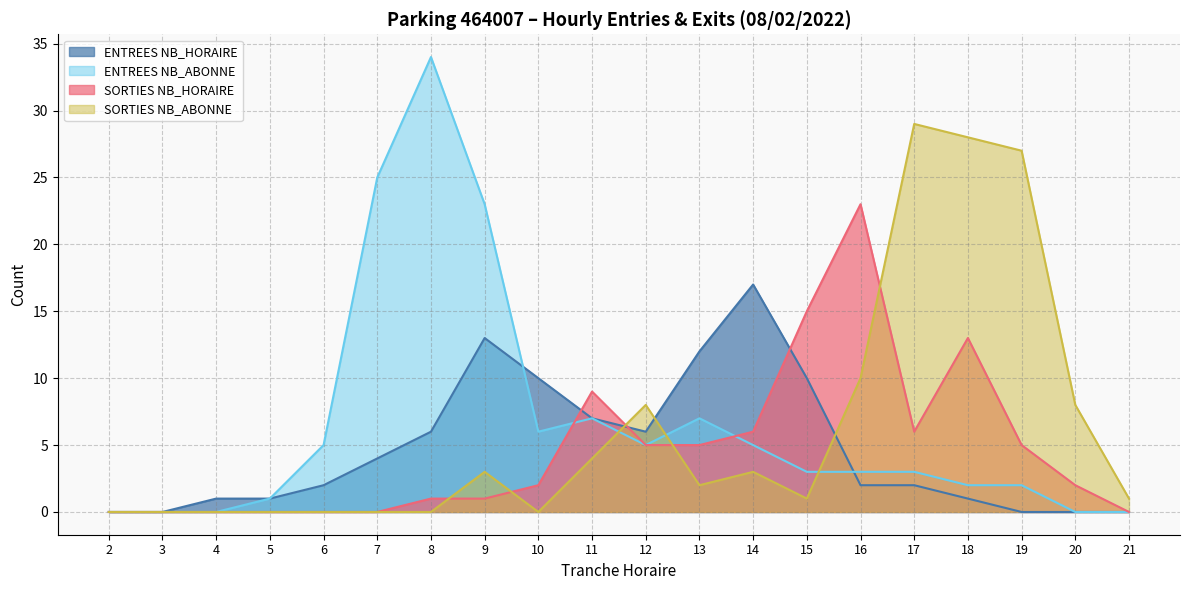

At which label does ENTREES NB_HORAIRE first exceed 2?

7